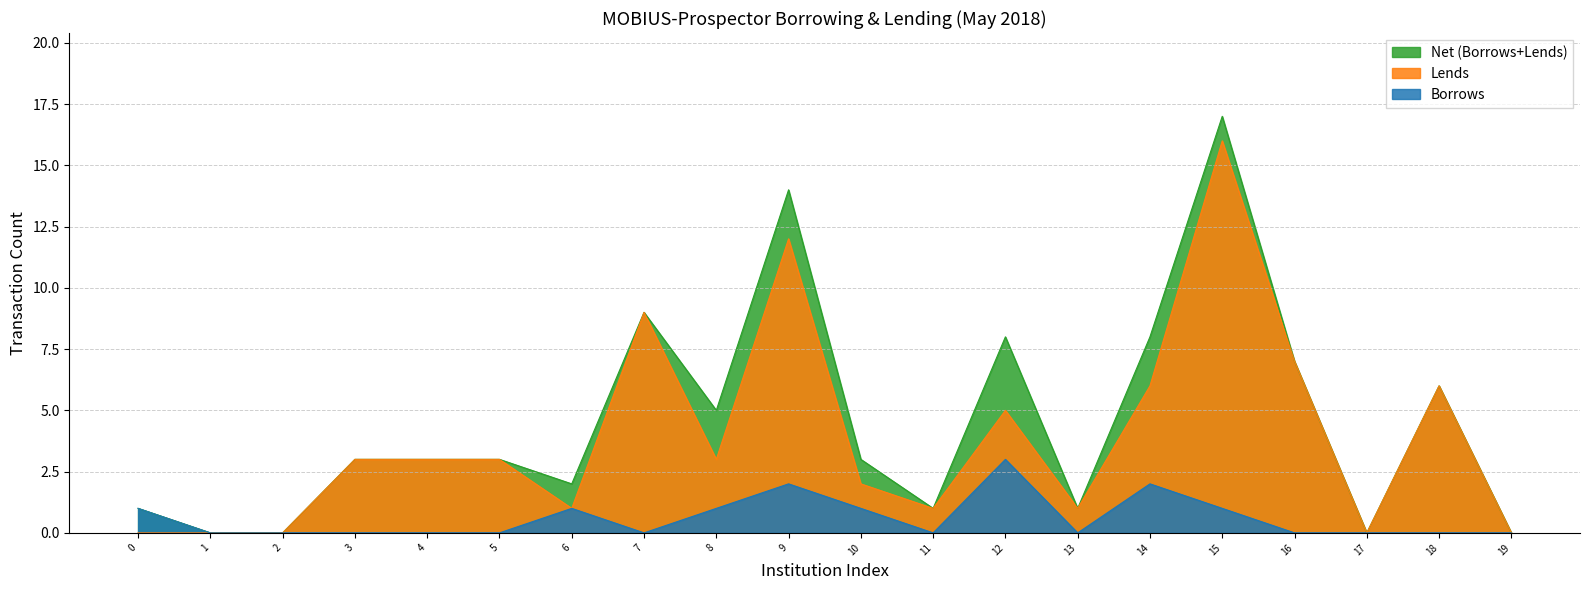

Does the chart display data point markers on the line(s)?

No